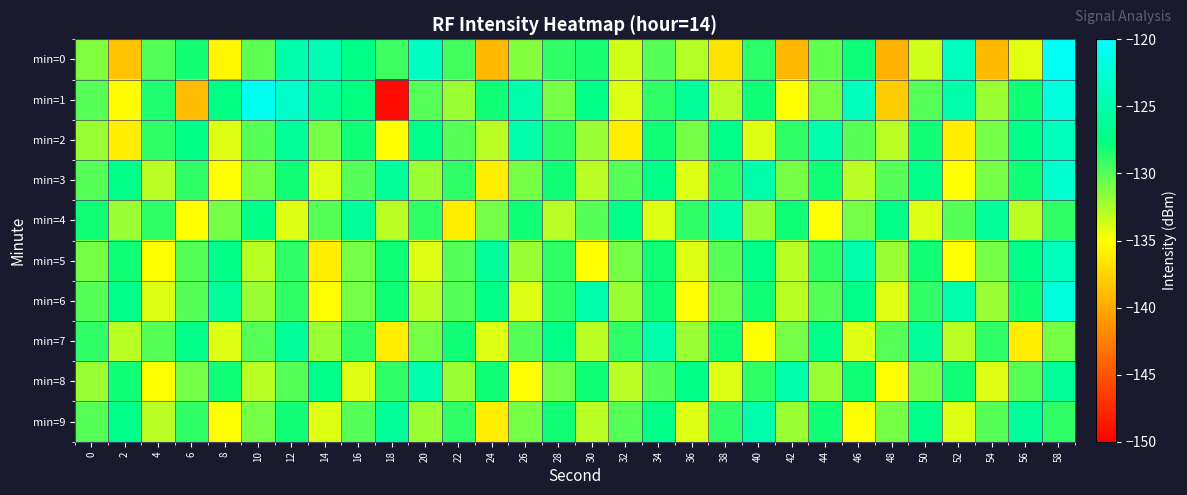

What is the difference between the highest and lowest values at 0?

4.0